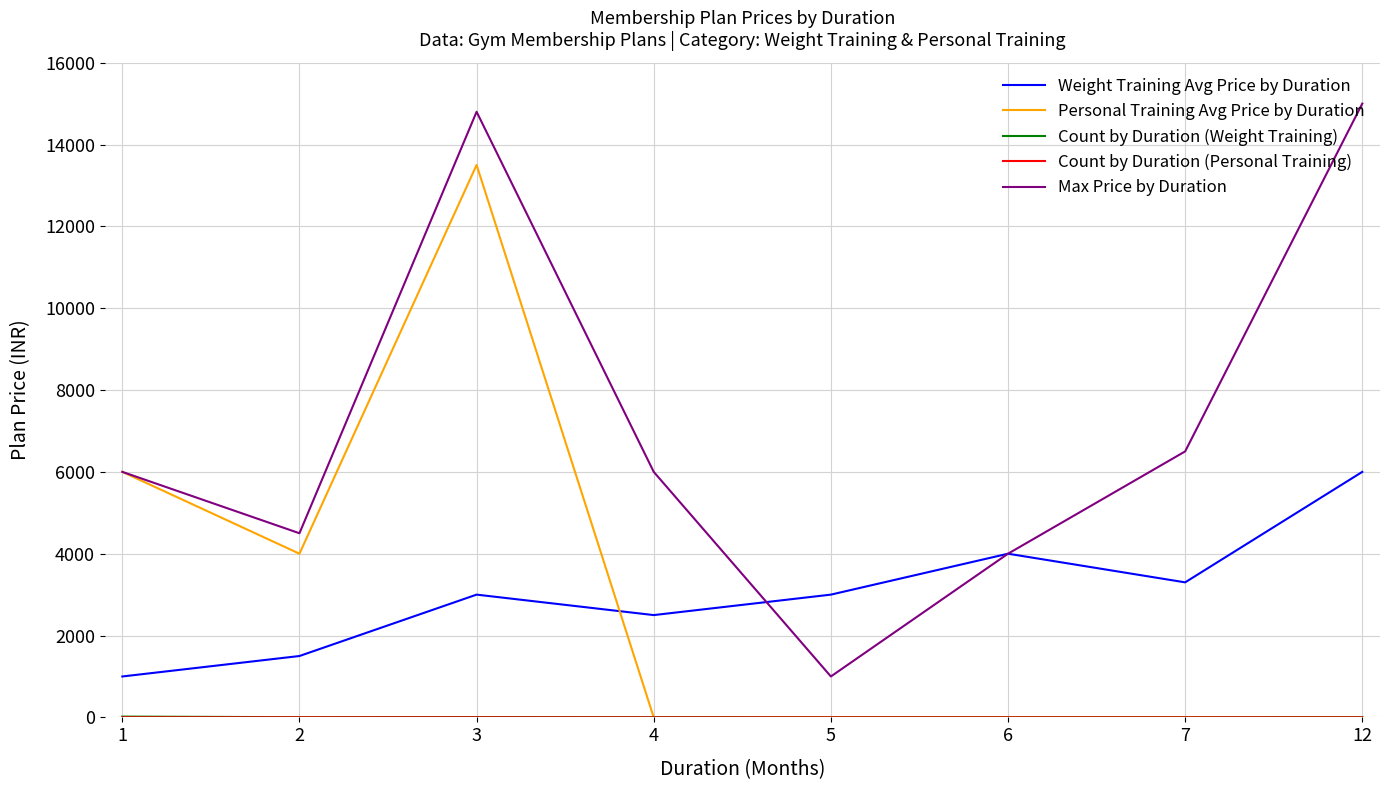

Which series has the largest range (max minus min)?

Max Price by Duration